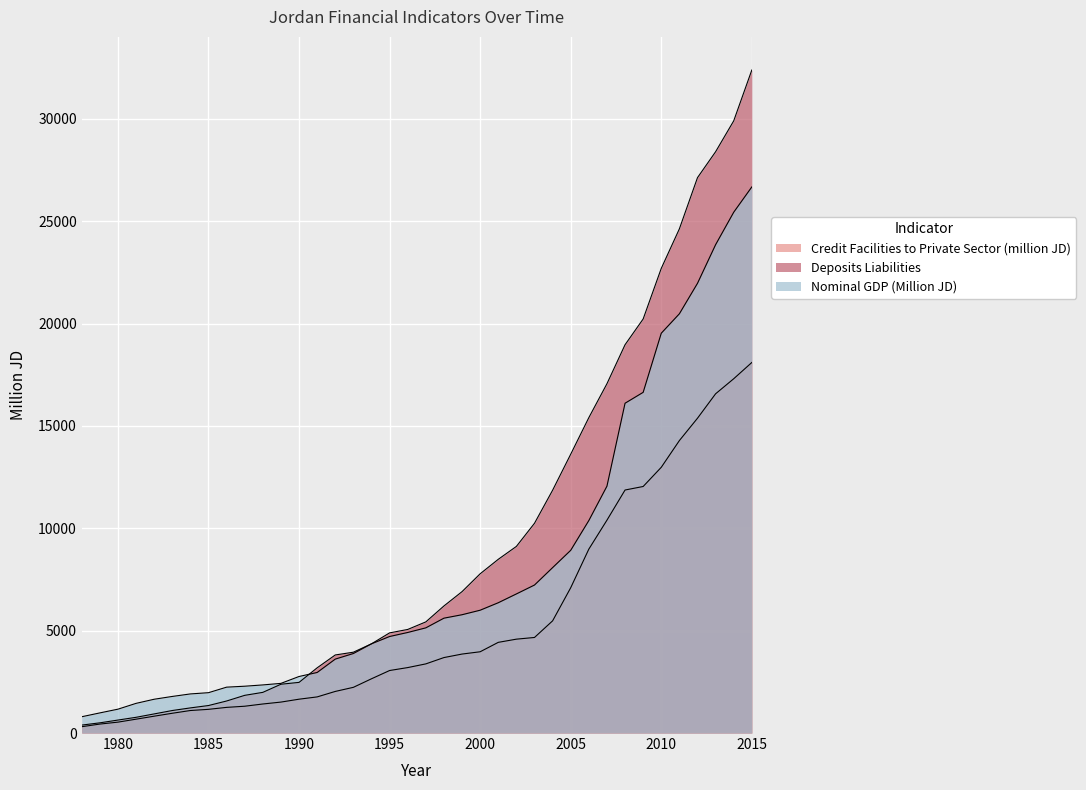

What is the difference between the highest and lowest values at 1998?

2520.5